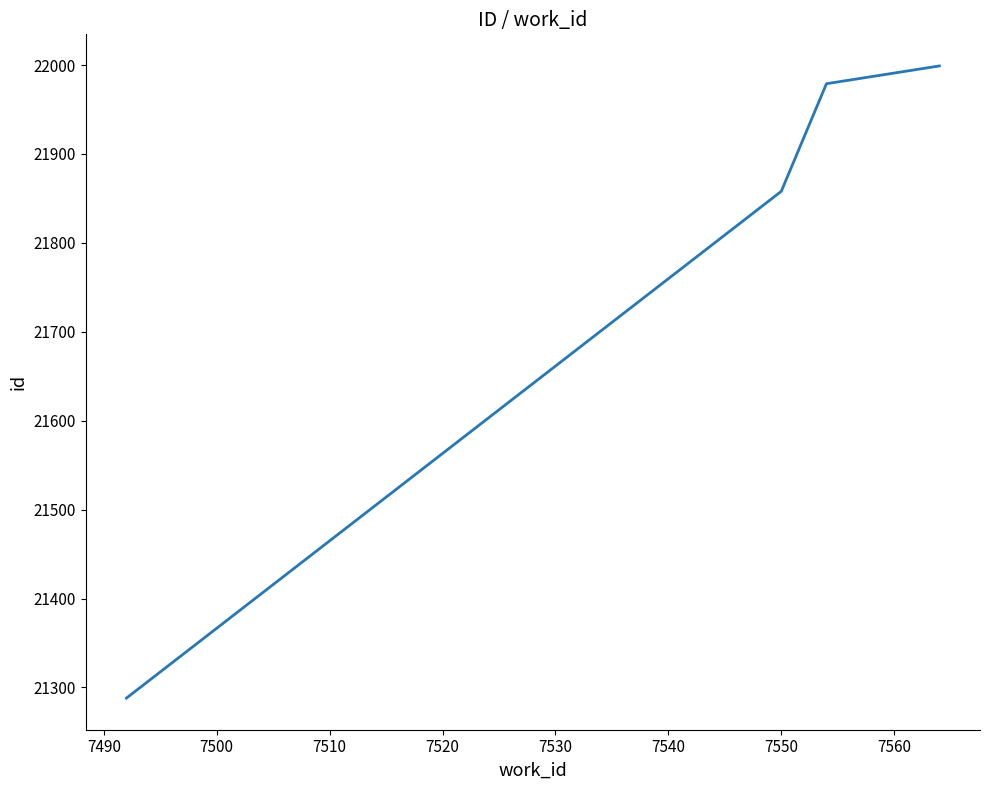

What is the smallest value displayed?

21288